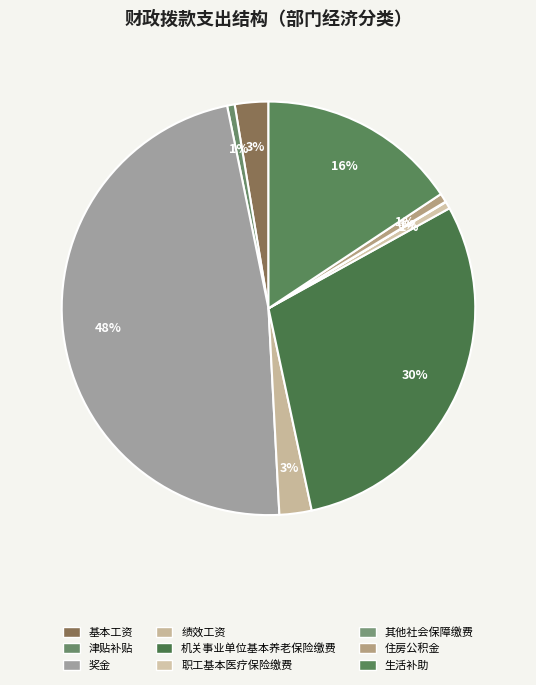

Is there a majority slice in this chart?

No